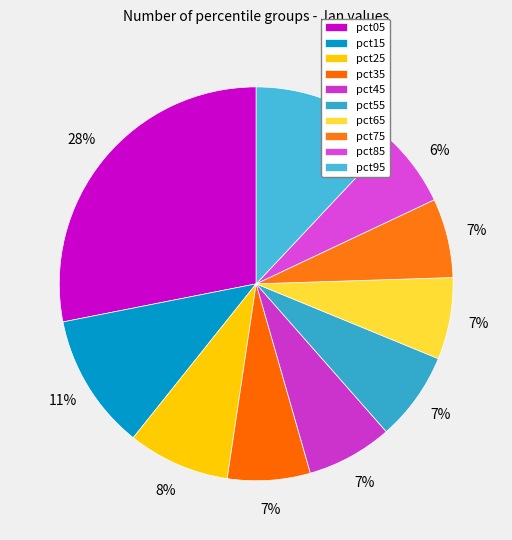

Is there a majority slice in this chart?

No